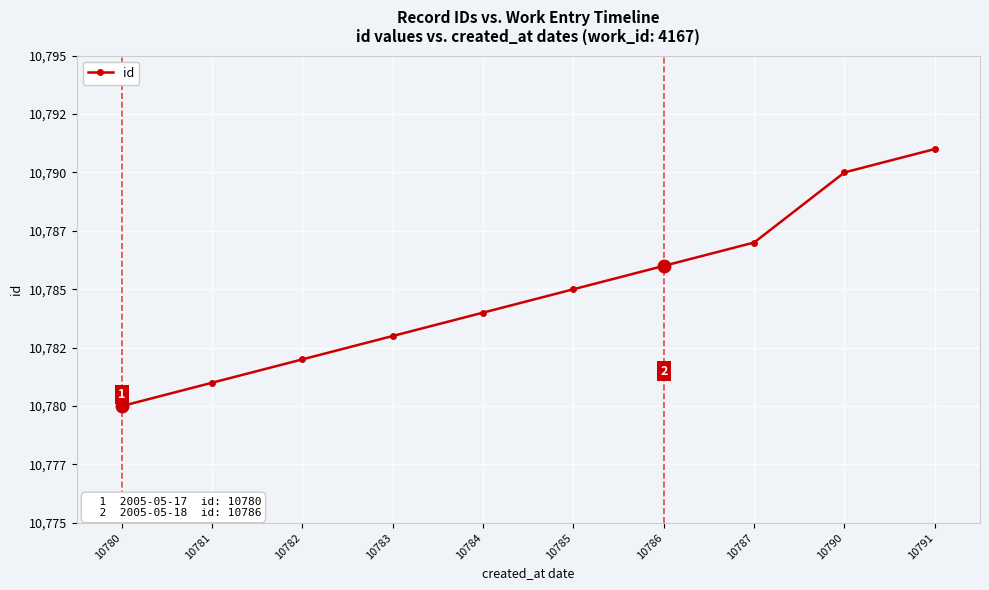

What is the sum of all values?

107849